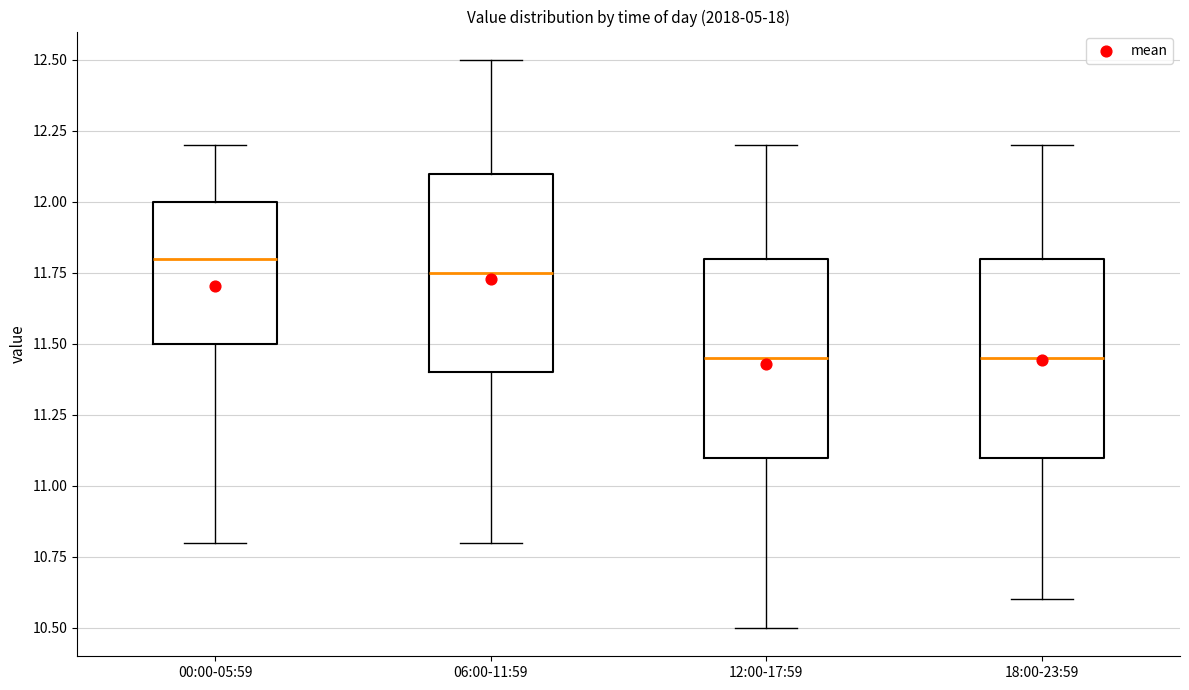

Which box's median line is the highest?

00:00-05:59